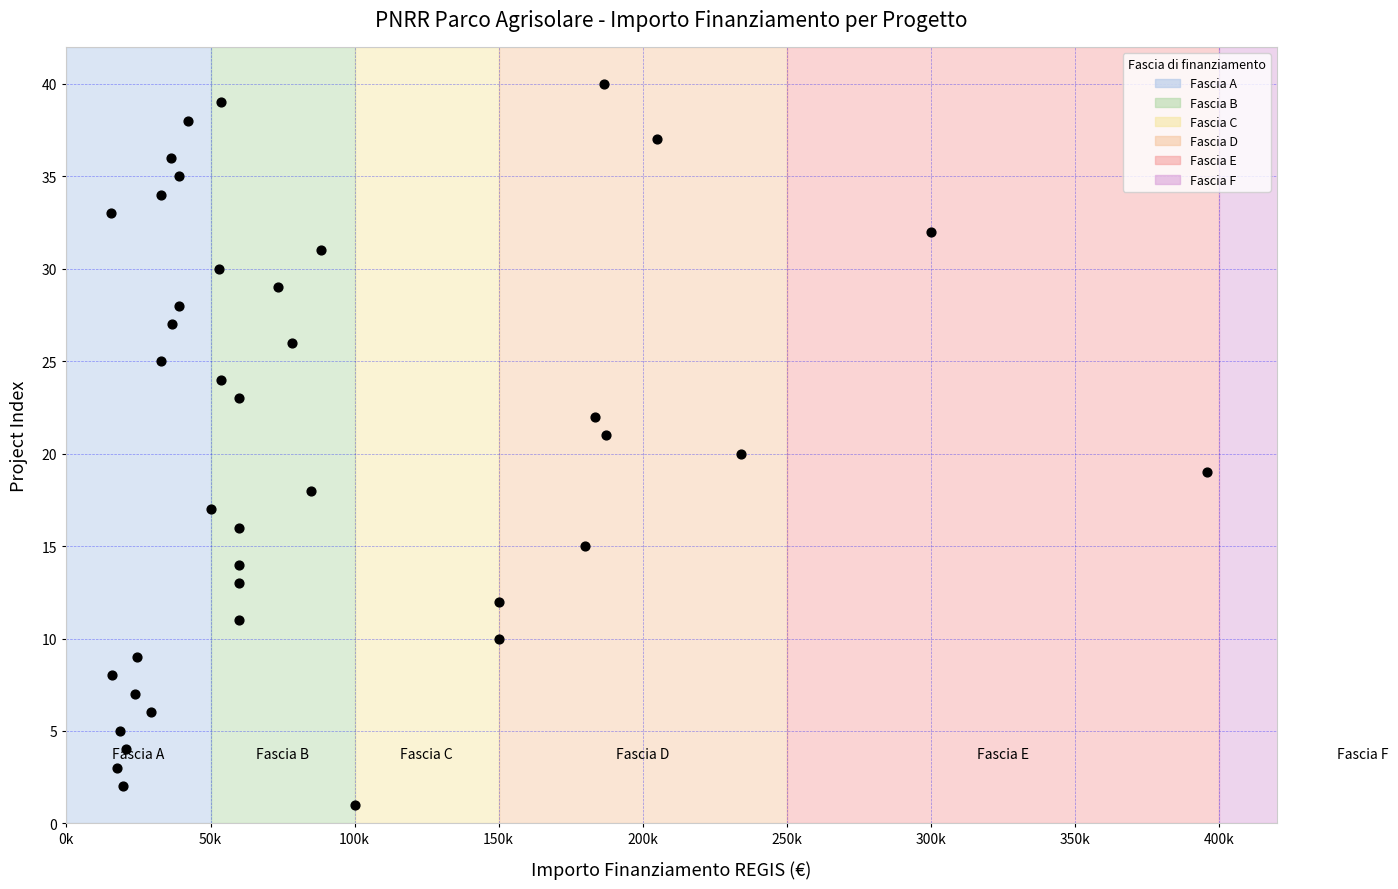

What is the range of Y values (max minus min)?

39